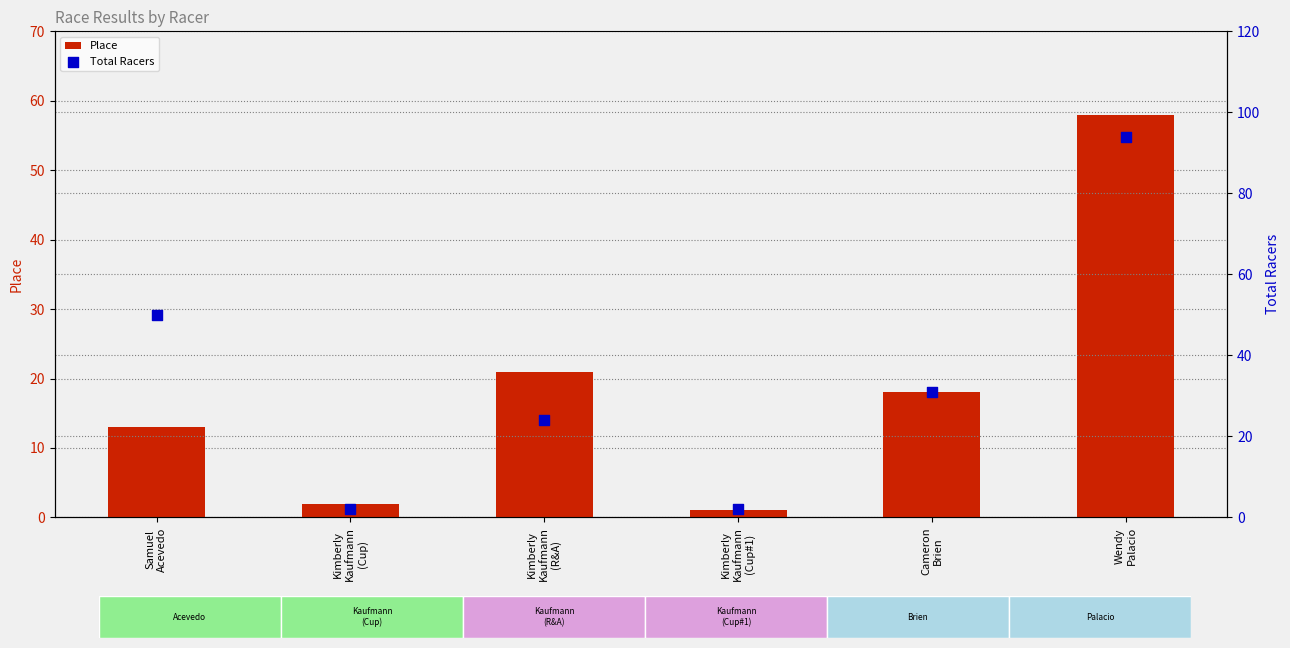

What are all the series names shown in the legend?

Place, Total Racers